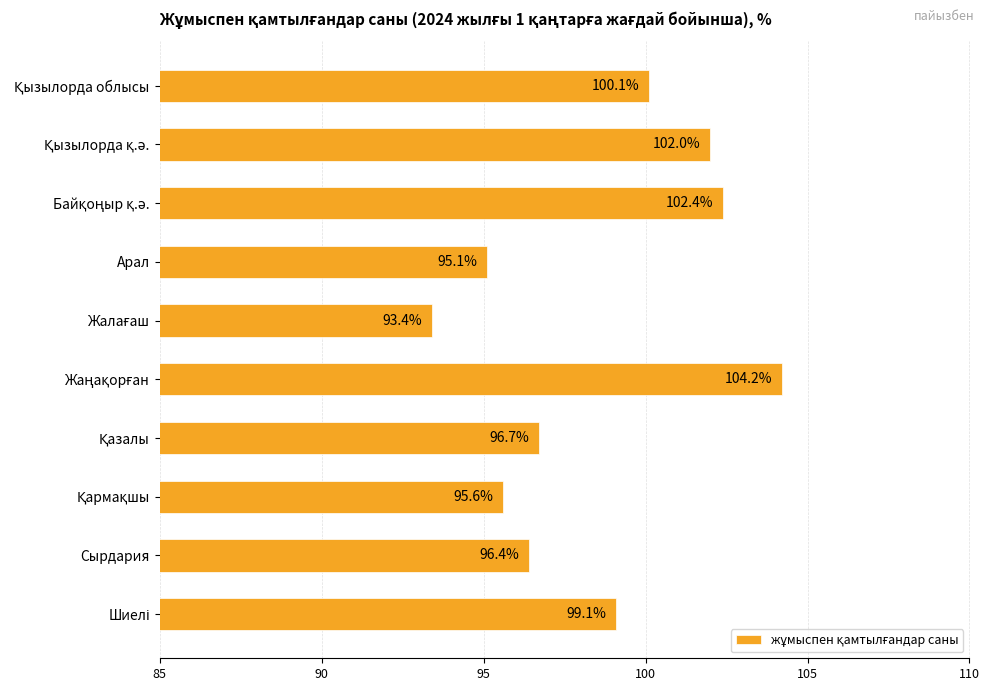

What is the value of the 6th bar from the top?

104.2